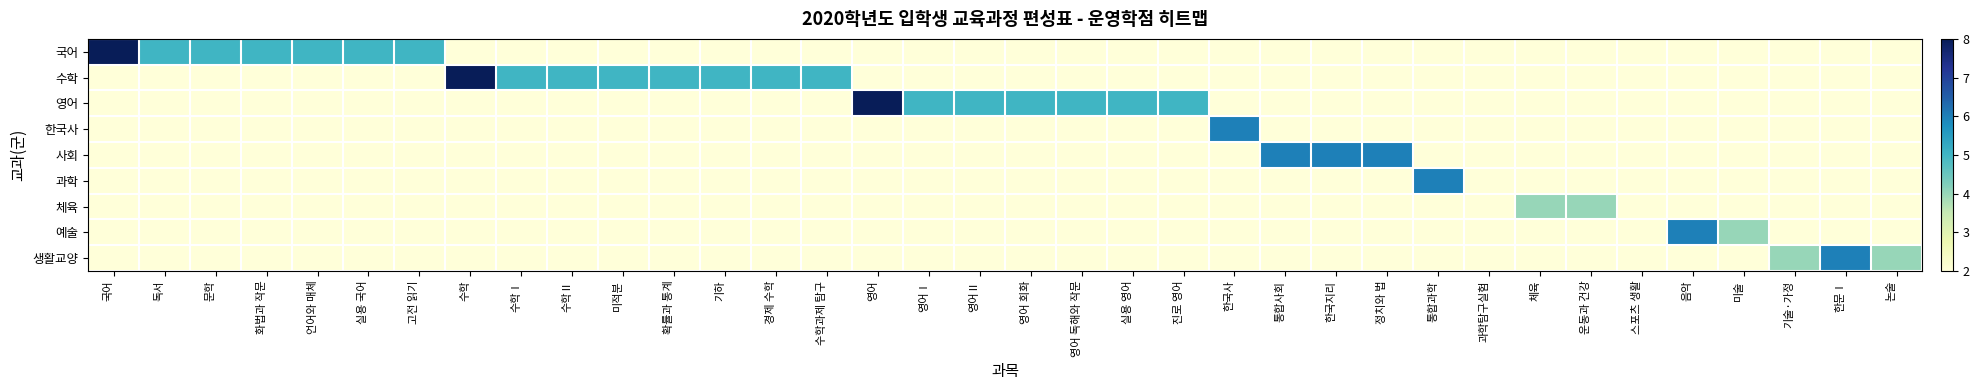

Between 국어 and 기술·가정, which is larger?

국어